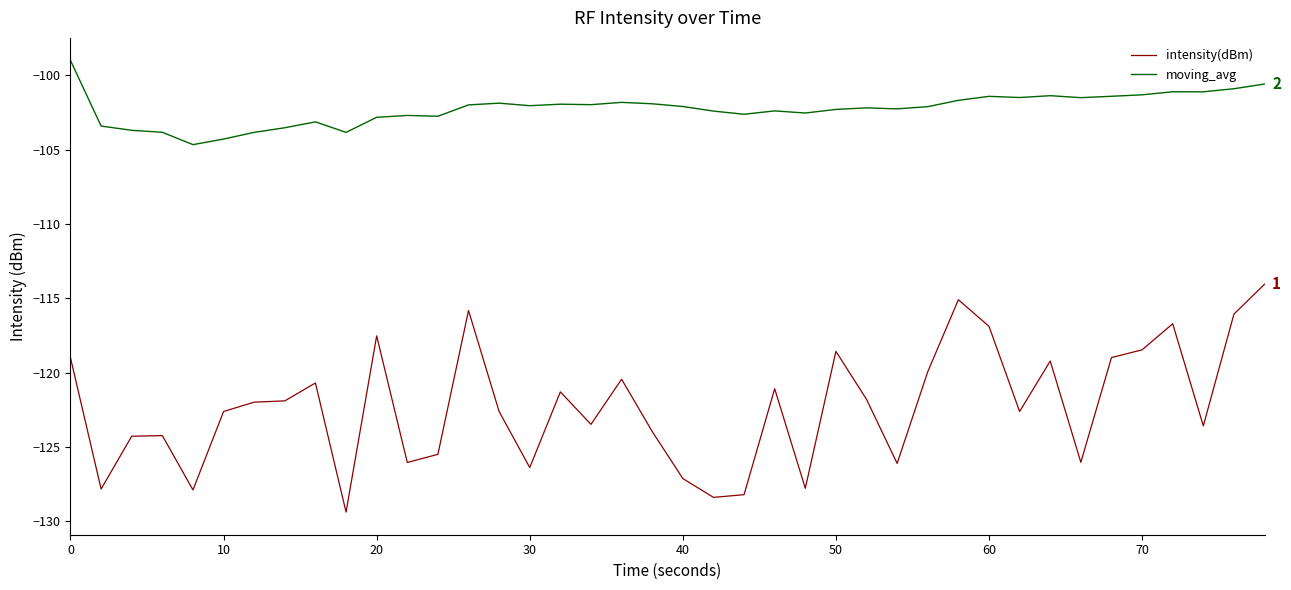

Which series has the largest range (max minus min)?

intensity(dBm)